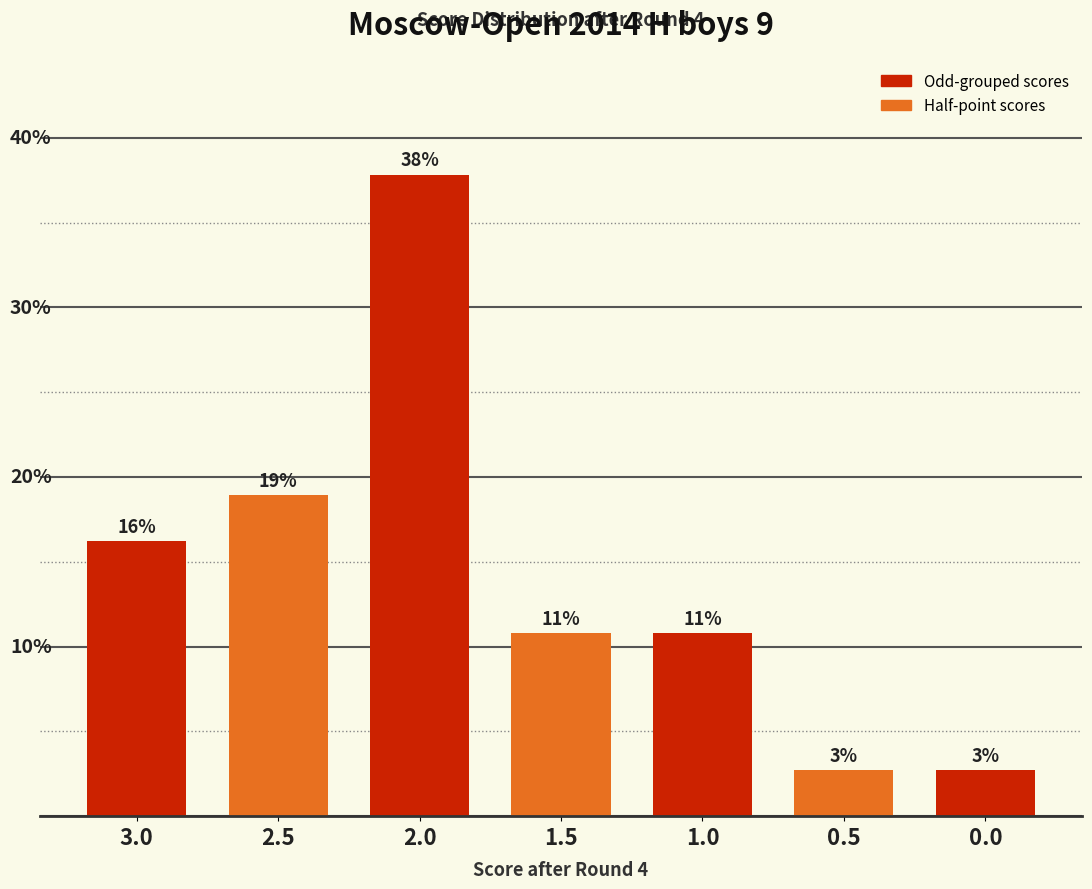

List the labels in order of value, smallest first.

0.5, 0.0, 1.5, 1.0, 3.0, 2.5, 2.0